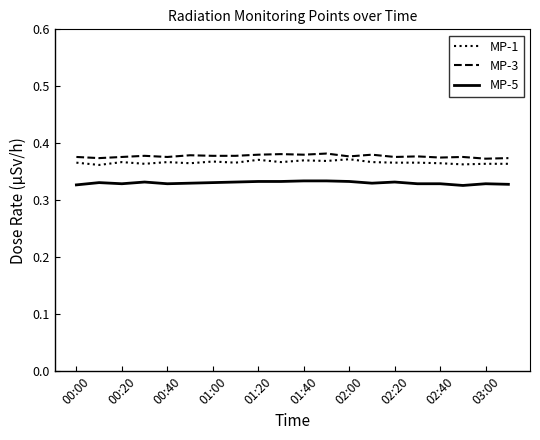

True or false: MP-1 and MP-5 intersect in this chart.

False